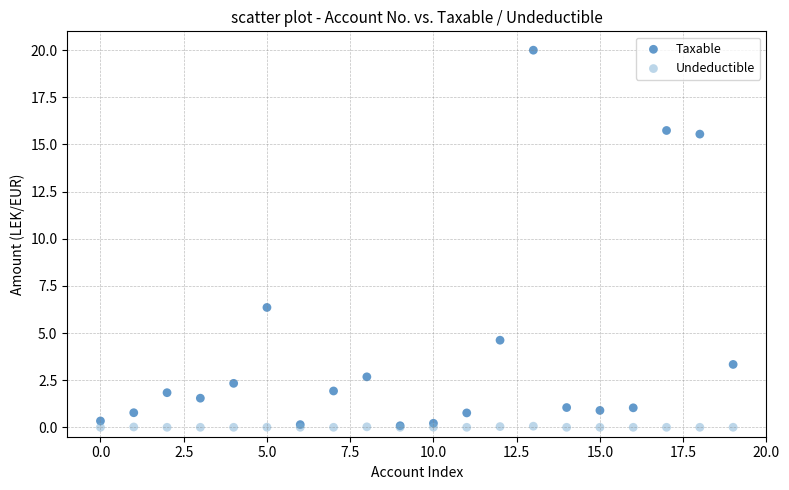

Which series has the largest Y range (max minus min)?

Taxable